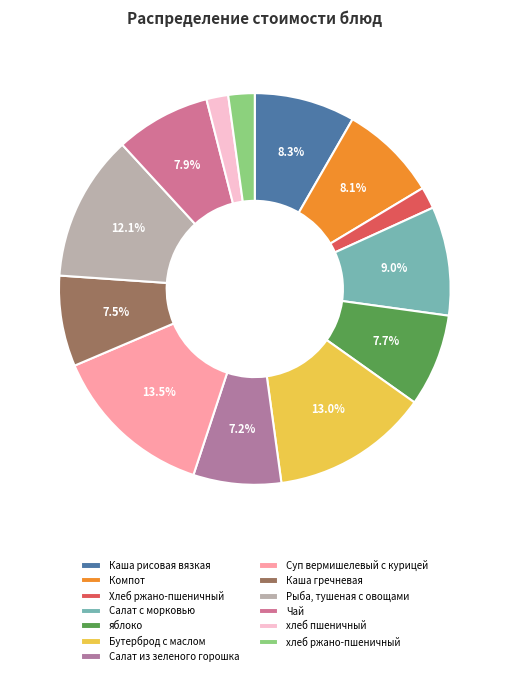

Does any single category account for the majority?

No